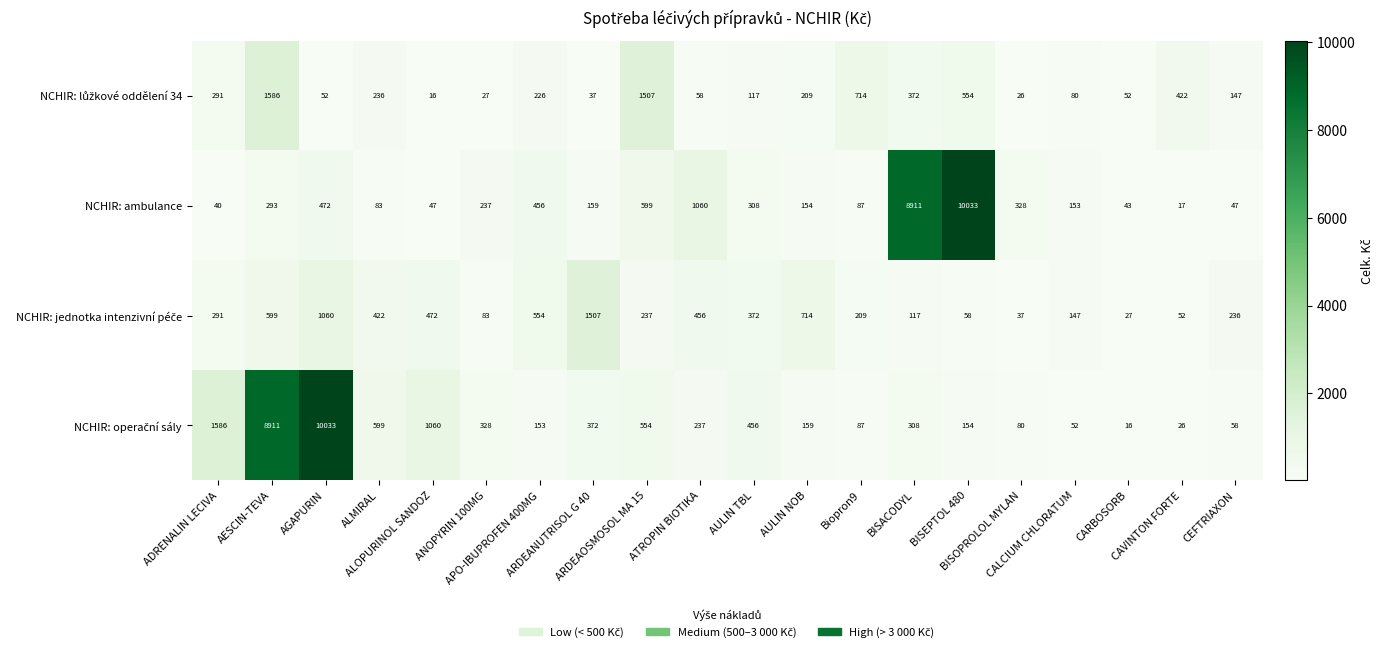

What is the spread (max minus min) of values at BISEPTOL 480?

9975